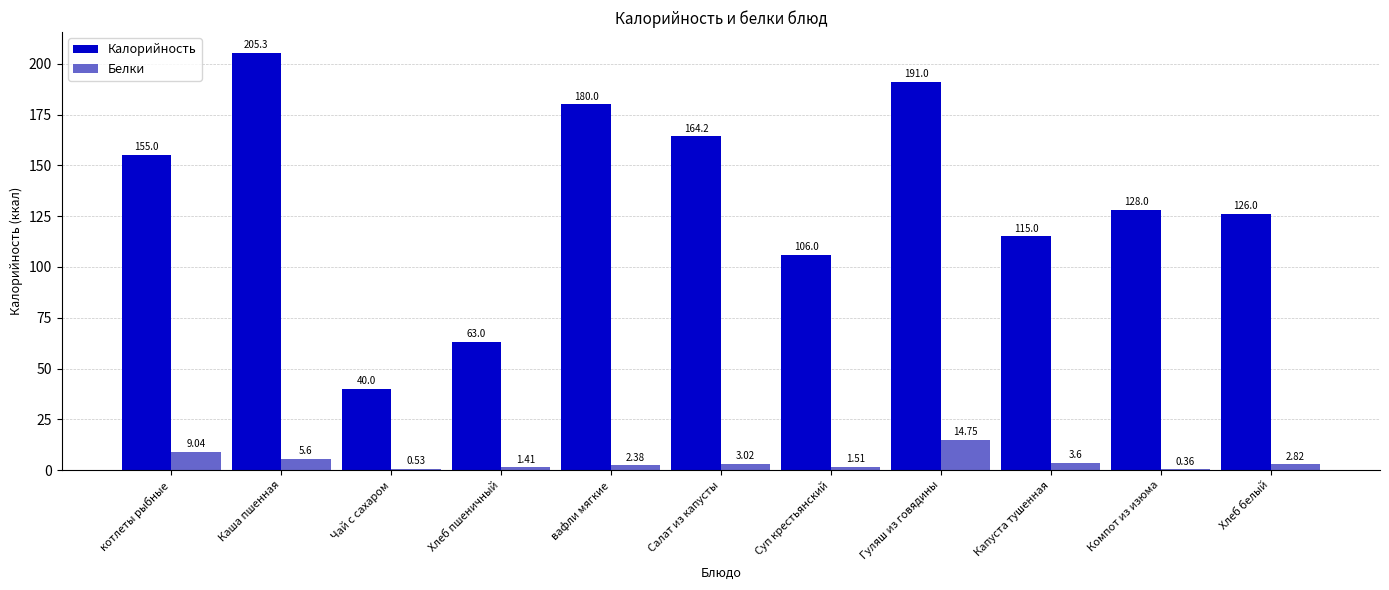

Which series changed the most between Хлеб пшеничный and Суп крестьянский?

Калорийность